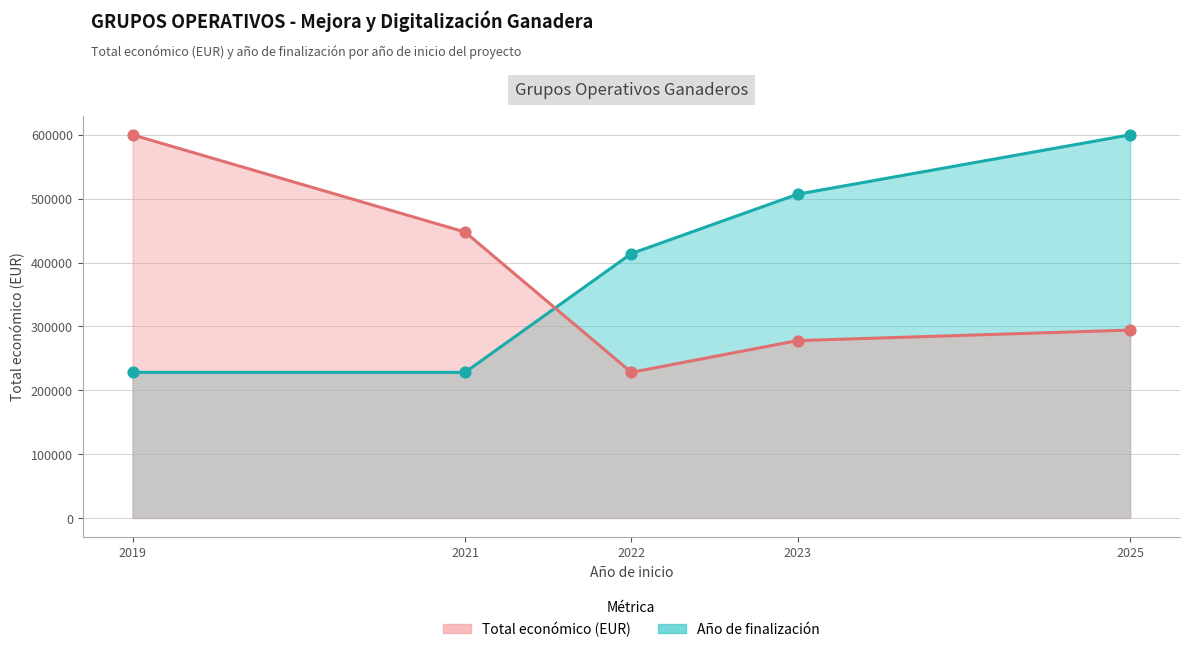

At which category is the sum across all series the highest?

2025